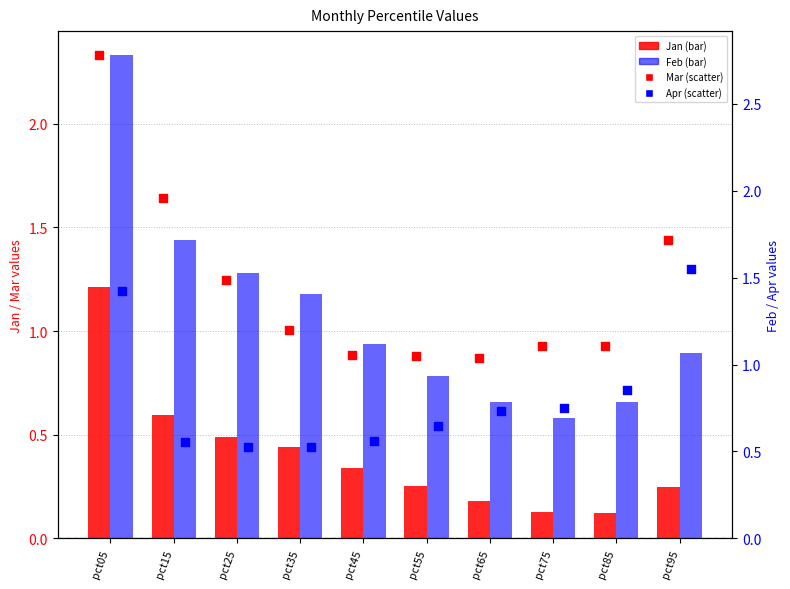

Which series has the widest spread of Y values?

Feb